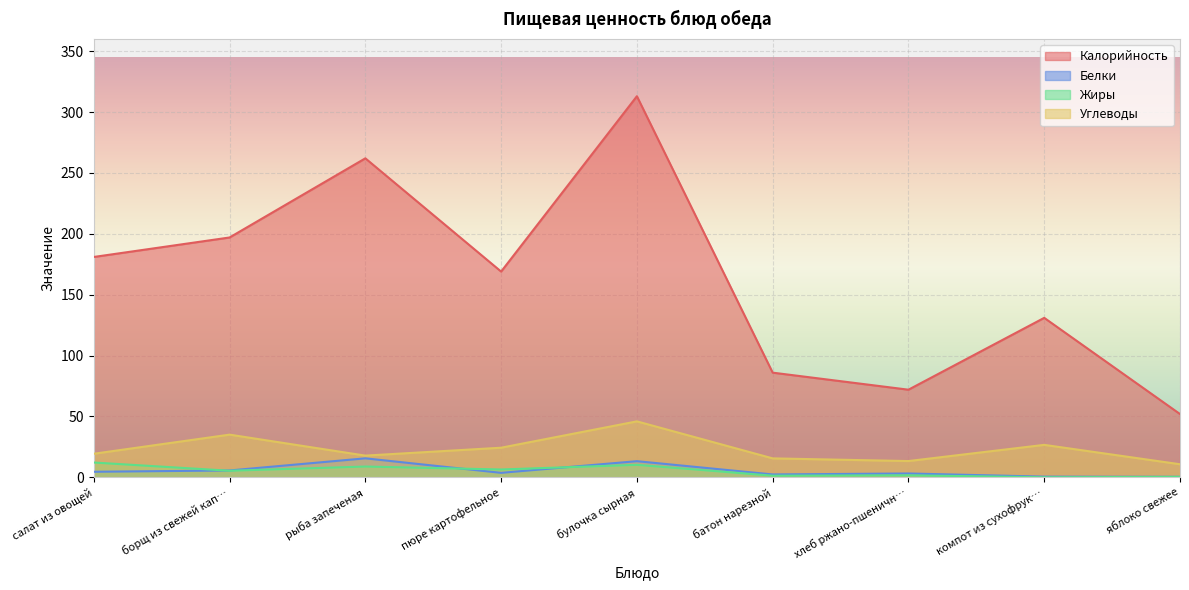

At how many categories does at least one series exceed 1?

9